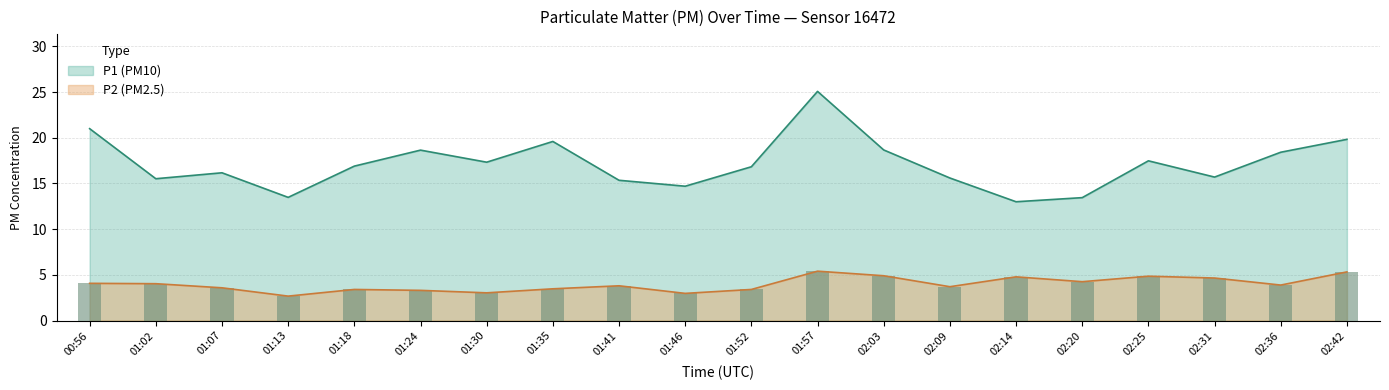

Where is P1 nearest to the value 19?

02:03